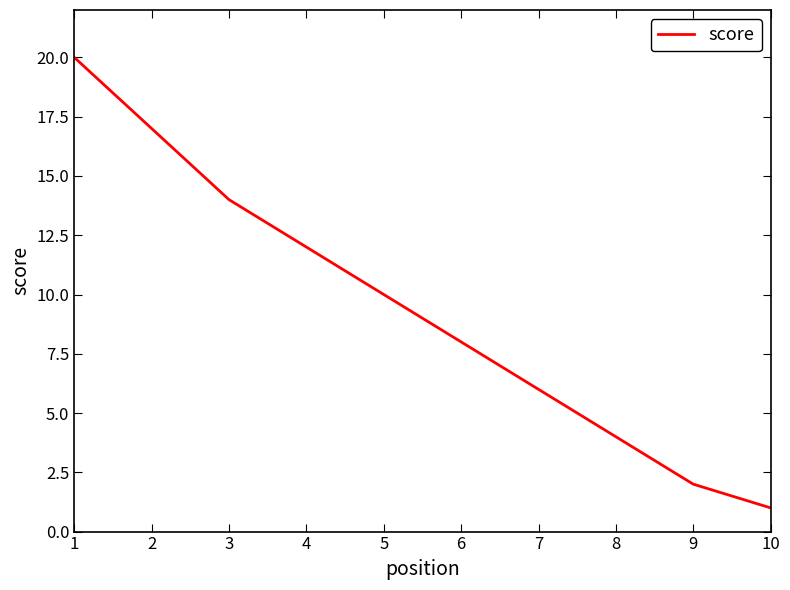

Reading left to right, what are all the values shown in this chart?

1=20	2=17	3=14	4=12	5=10	6=8	7=6	8=4	9=2	10=1